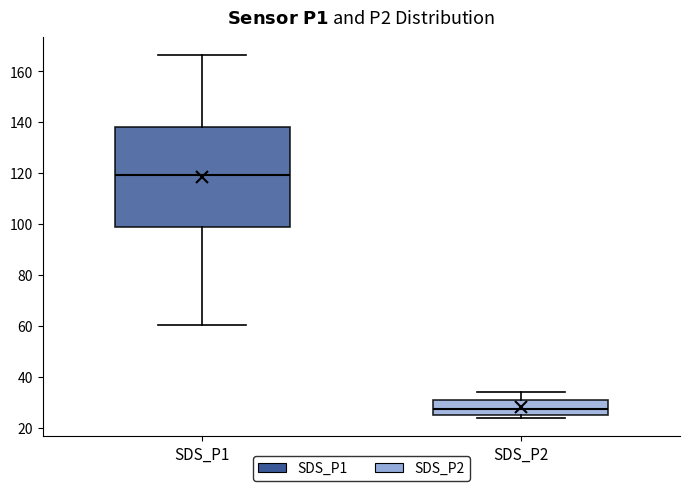

Reading left to right, read every box against the y-axis: the position of its median line, the range the box covers, and the ends of its whiskers. The values are not printed on the chart, so give them approximately, as read against the axis.

SDS_P1: median 120, box 98 to 138, whiskers 60 to 166
SDS_P2: median 28, box 26 to 30, whiskers 24 to 34